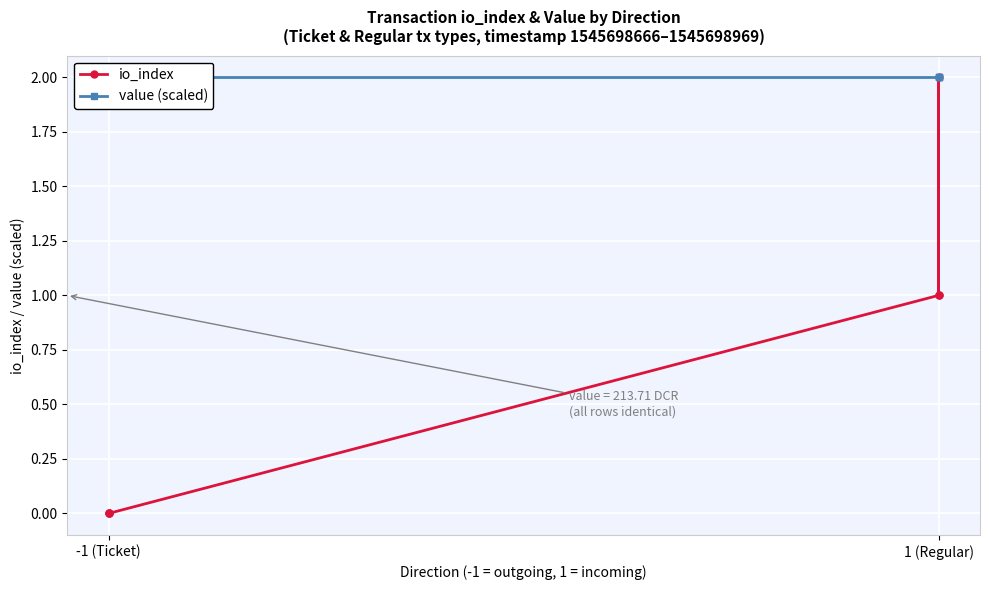

True or false: value (scaled) and io_index intersect in this chart.

False